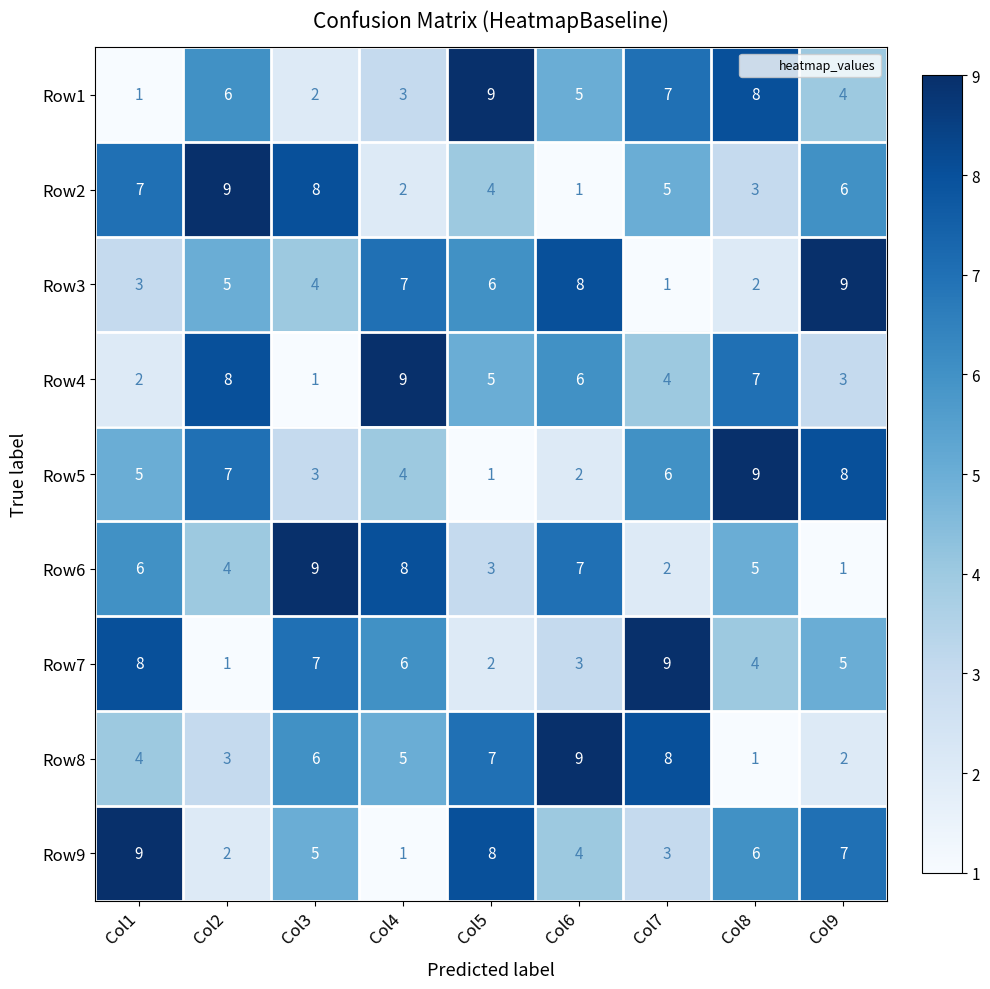

At which label is Row1 closest to 5?

Col6